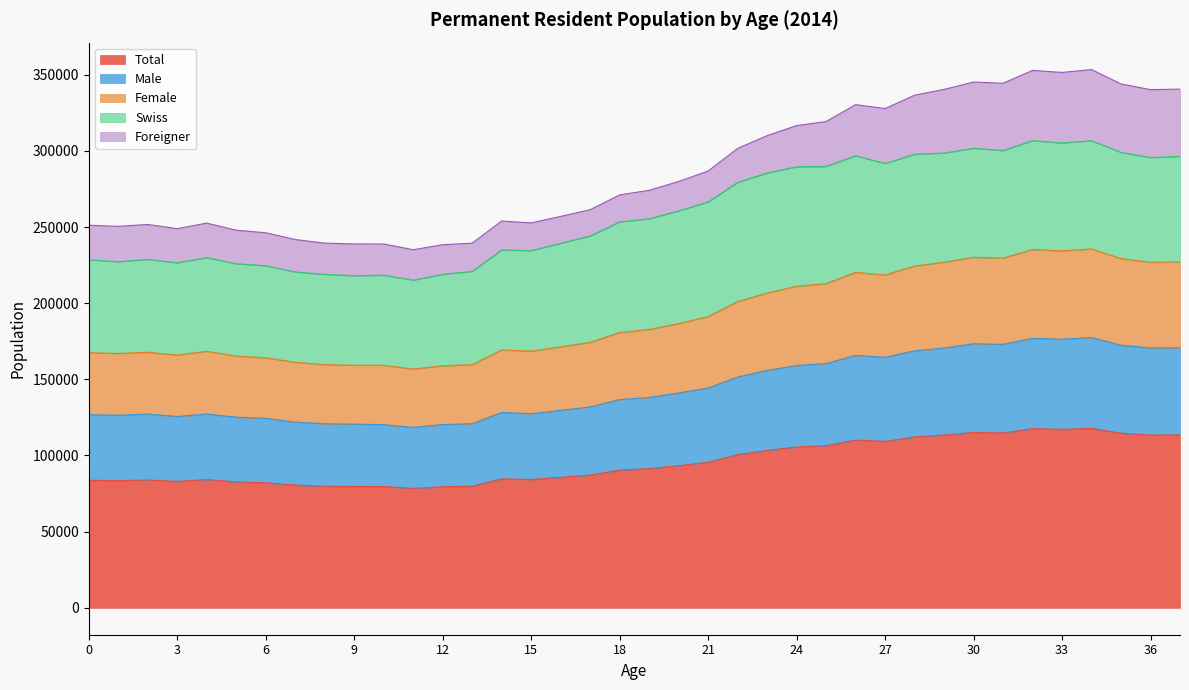

What is the minimum value for Total?

78370